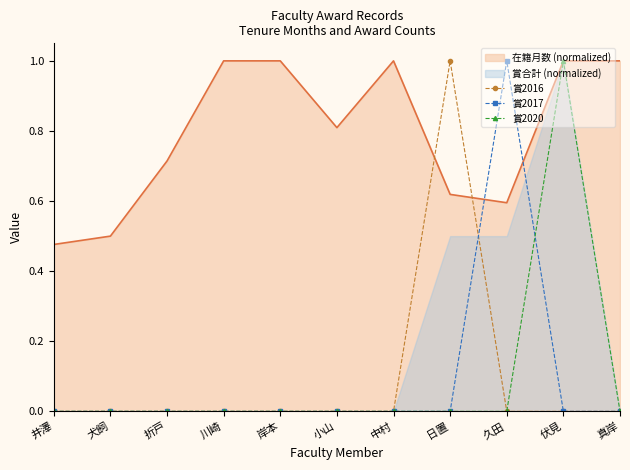

Rank the series at 中村 from highest to lowest value.

賞2016, 賞2017, 賞2020